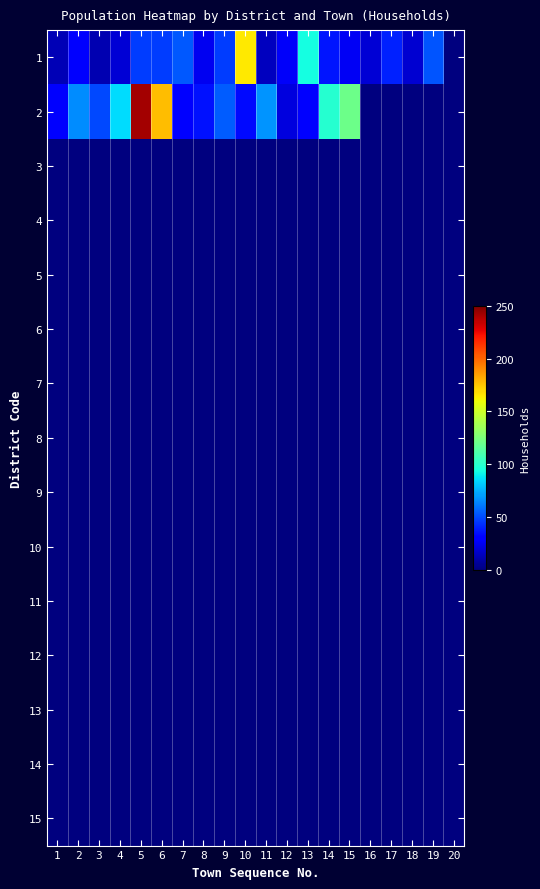

What is the greatest value displayed?

242